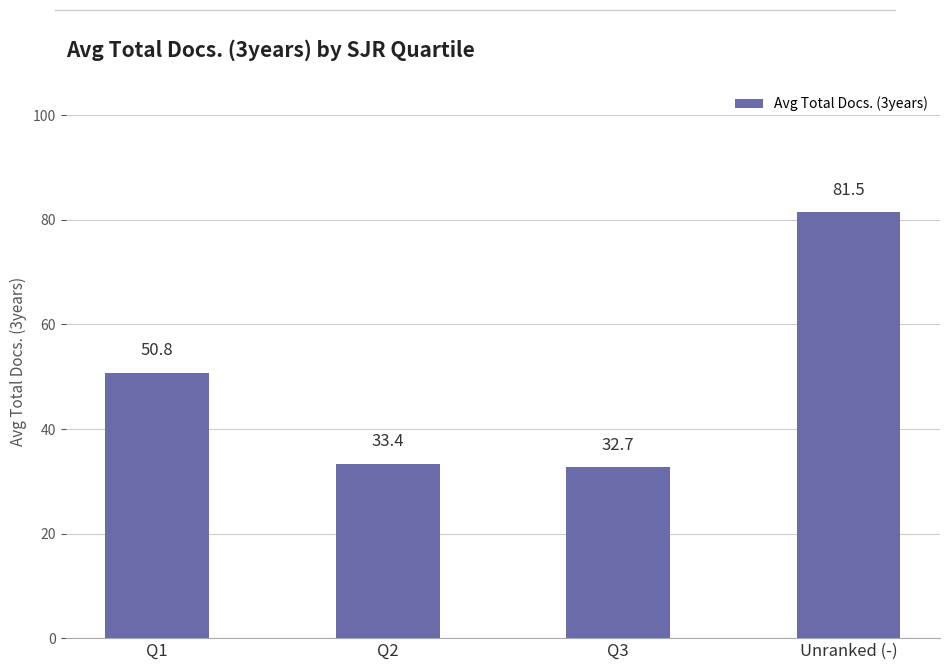

What is the greatest value displayed?

81.5